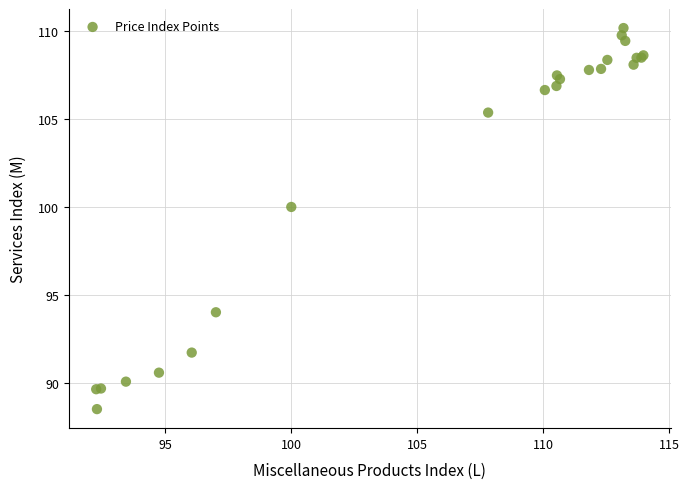

What Y value in the scatter plot is closest to 99?

100.0